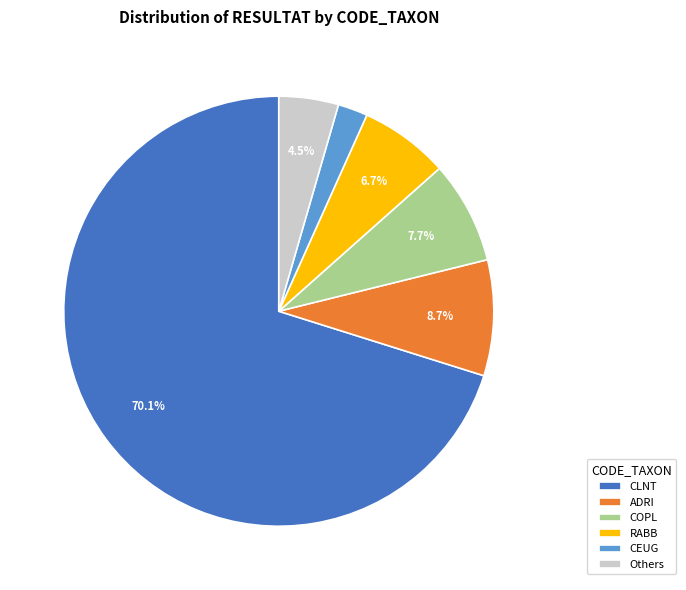

What is the ratio of the value at RABB to the value at Others?

1.5